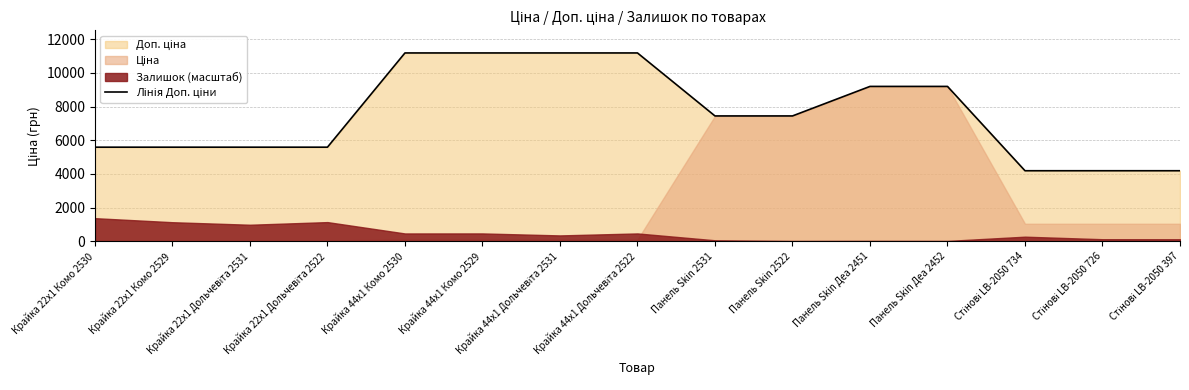

What is the label of the 14th point from the right?

Крайка 22x1 Комо 2529